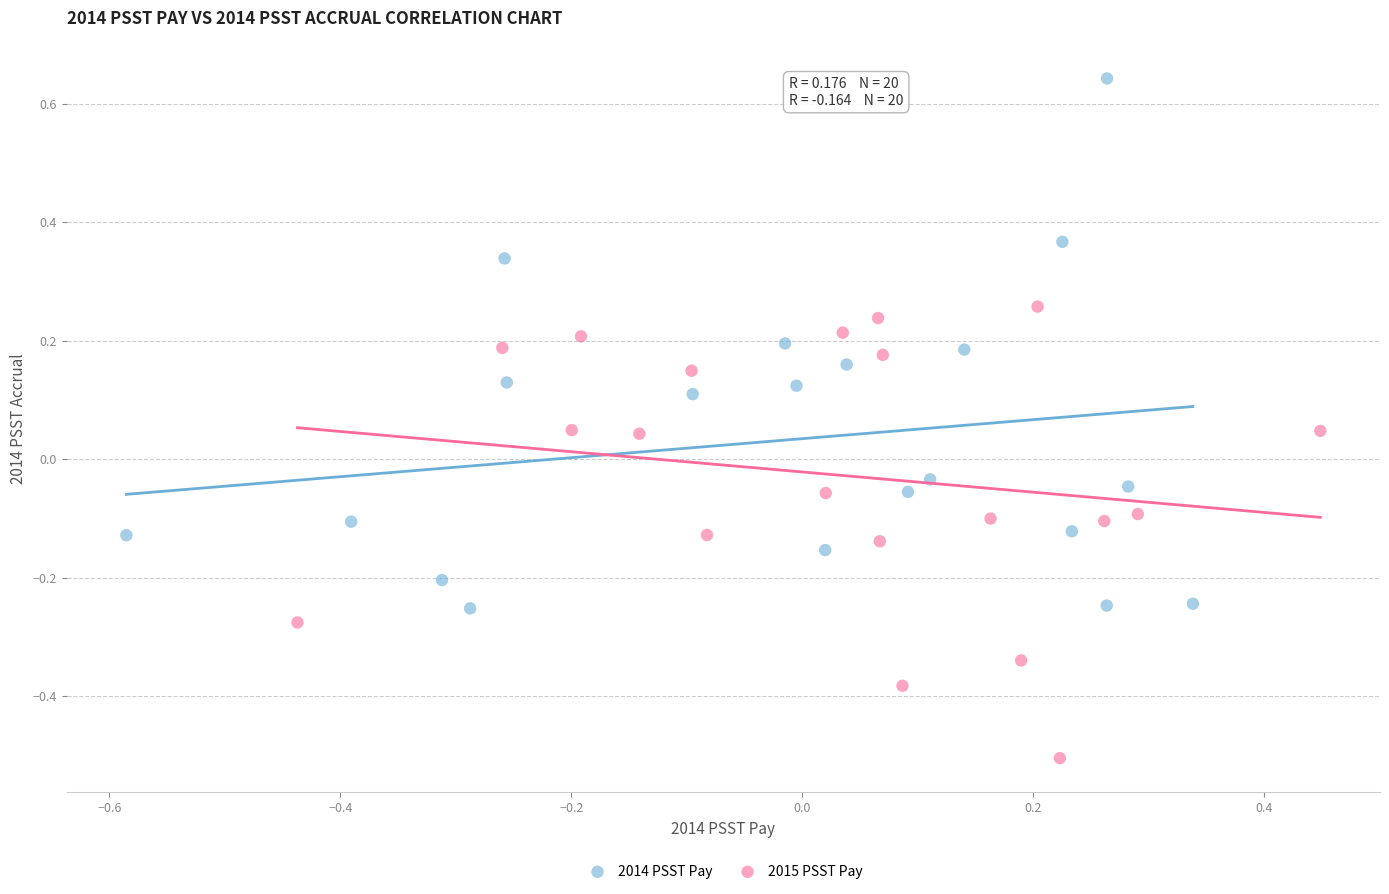

Which series has the largest Y range (max minus min)?

2014 PSST Pay